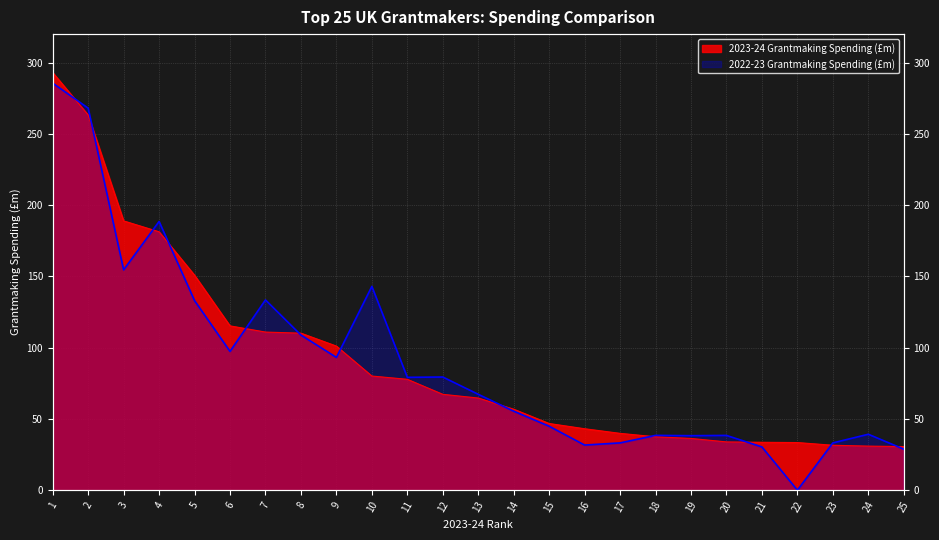

Read the 2023-24 Grantmaking Spending (£m) value at 3.

188.9